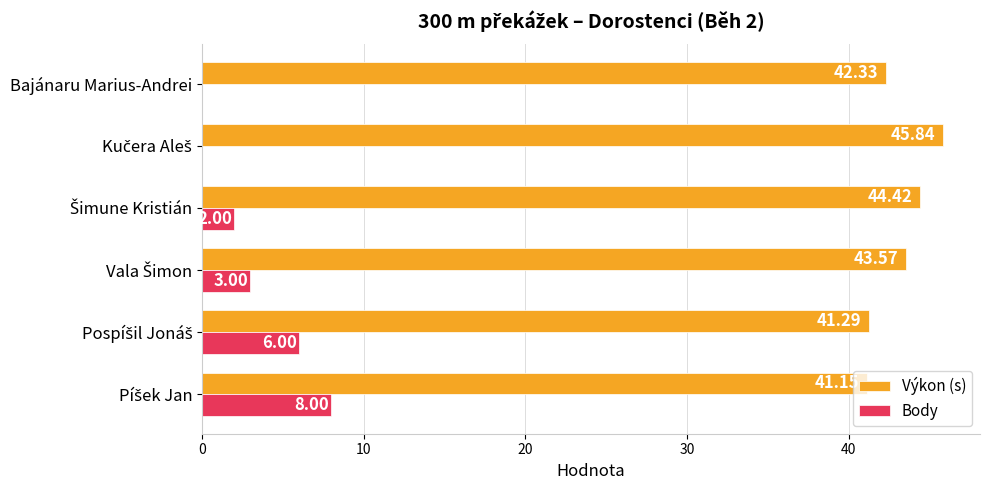

Which series has the largest total across all categories?

Výkon (s)